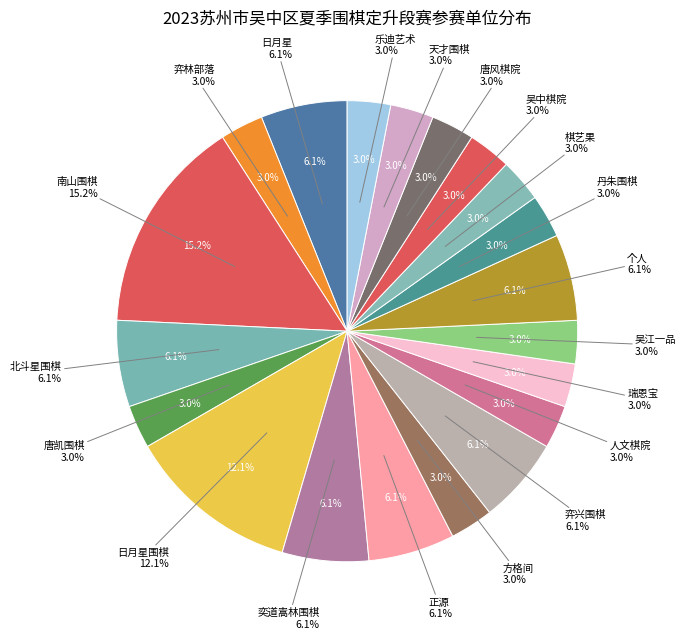

How many segments does this pie chart have?

20